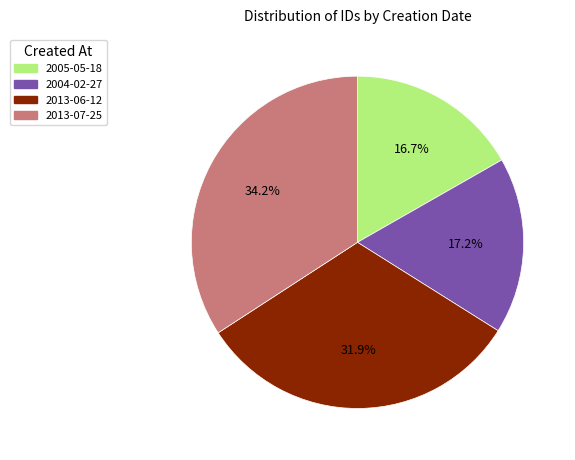

Which slice is the largest?

2013-07-25